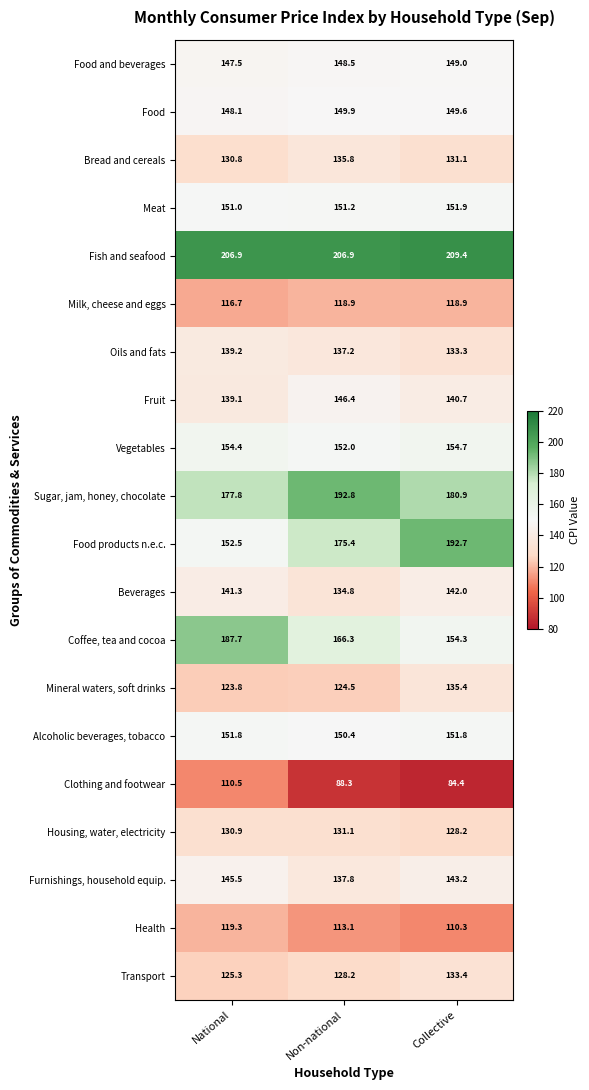

What is the difference between the Coffee, tea and cocoa values at Non-national and National?

21.4